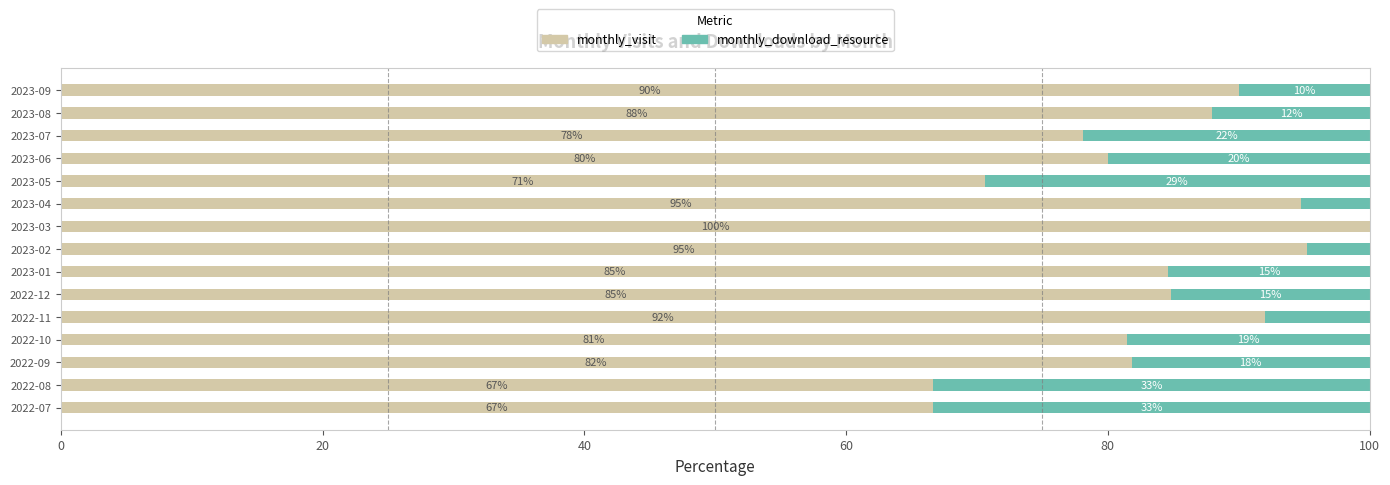

True or false: monthly_visit has a value of 55.1 at 2023-08.

False